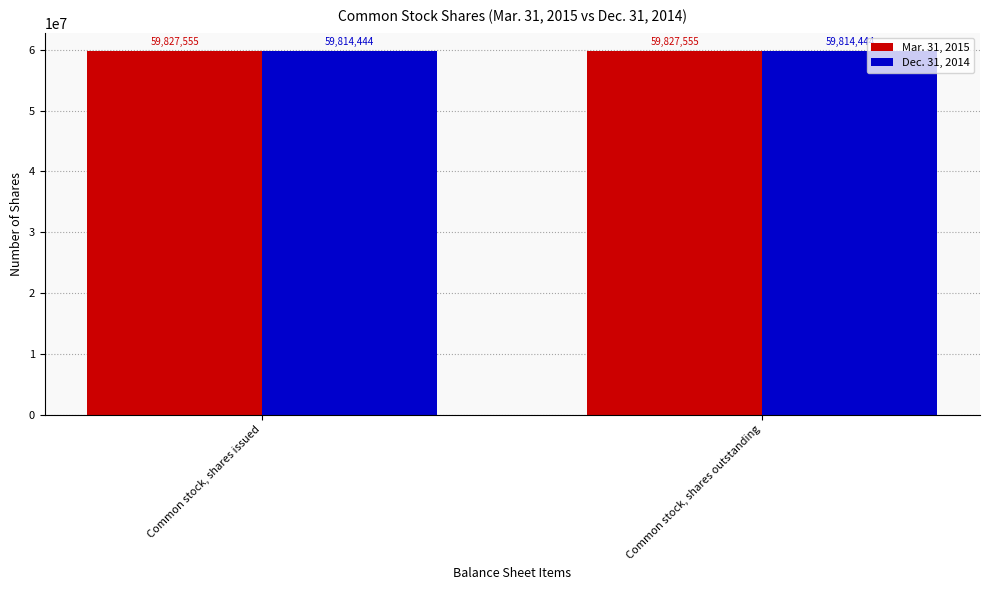

True or false: Mar. 31, 2015 has a value of 59827555 at Common stock, shares issued.

True